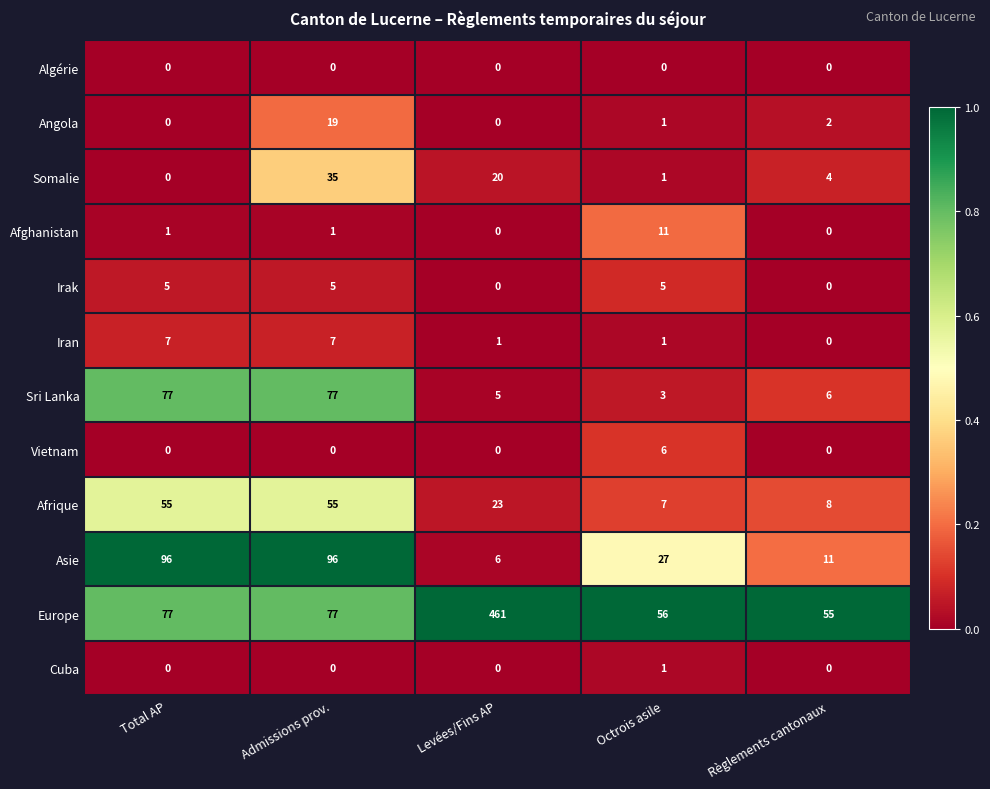

Is it true that Irak equals 3 at Octrois asile?

False